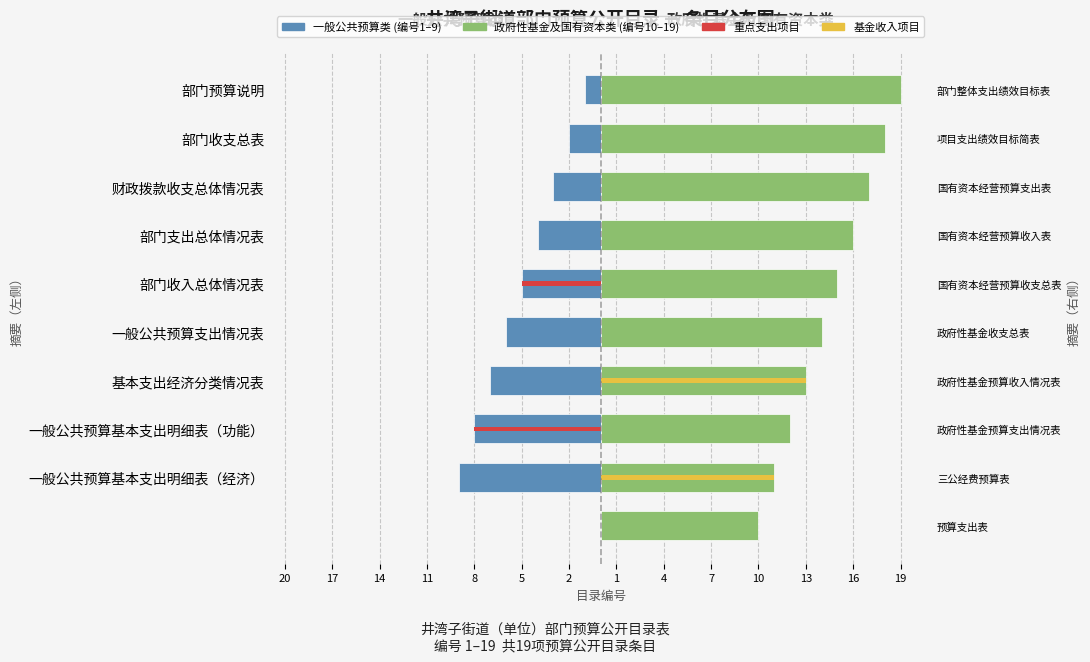

What is the minimum value shown in the chart?

-9